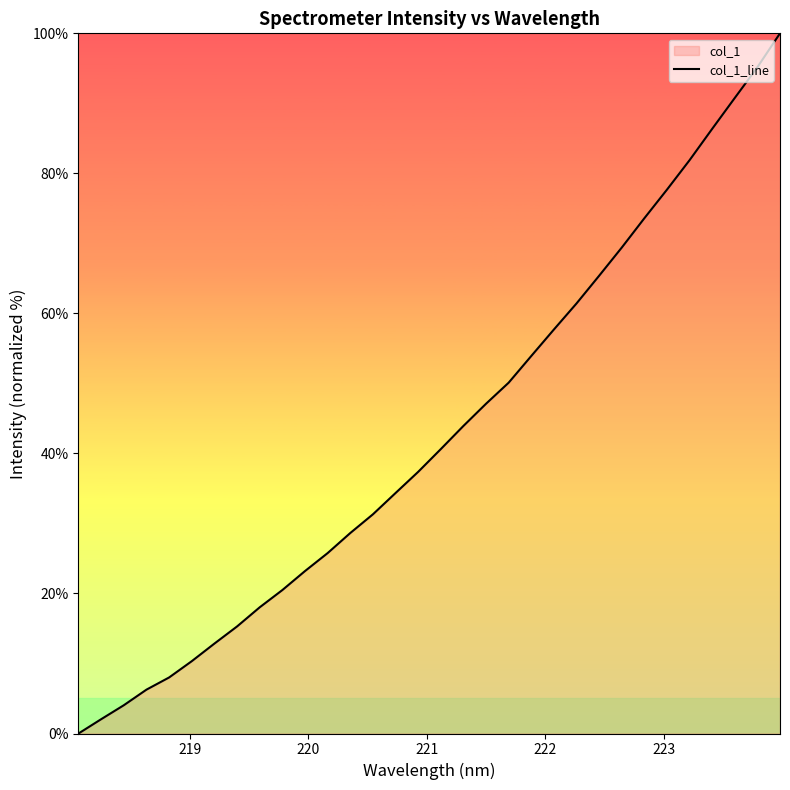

What is the greatest value displayed?

100.0